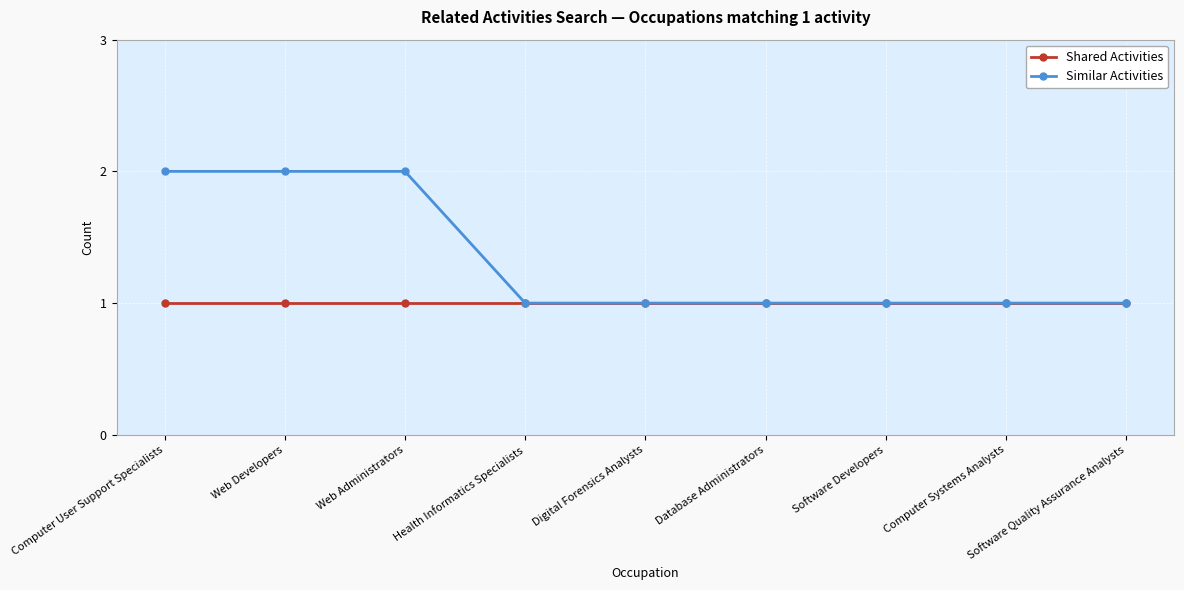

What is the value of the Shared Activities point at the 1st from the left?

1